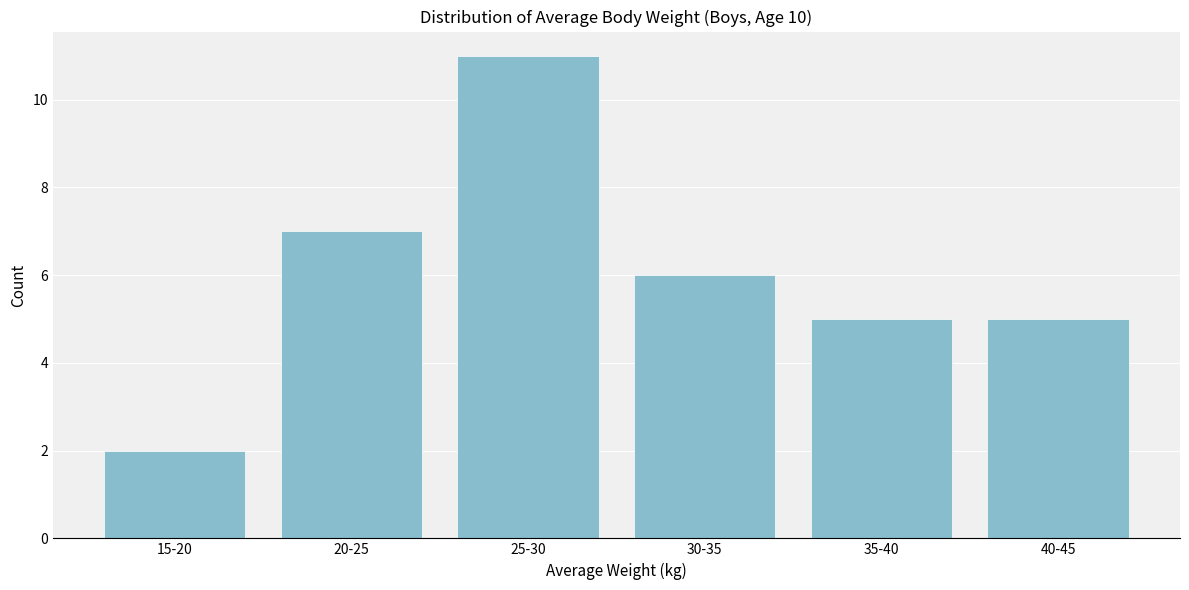

Reading left to right, list all the values displayed in this chart.

2	7	11	6	5	5